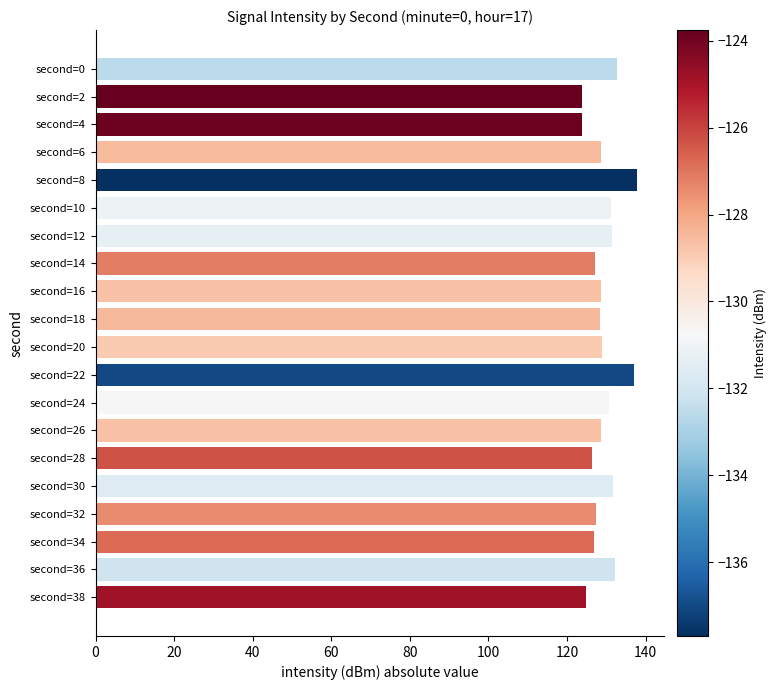

Is it true that the value at second=16 is 168.8?

False